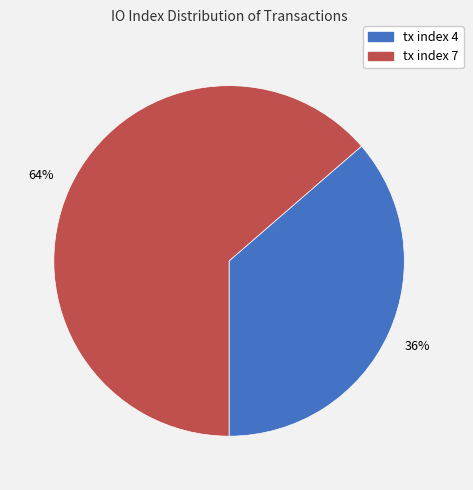

What percentage is the tx index 4 slice, to the nearest percent?

36%